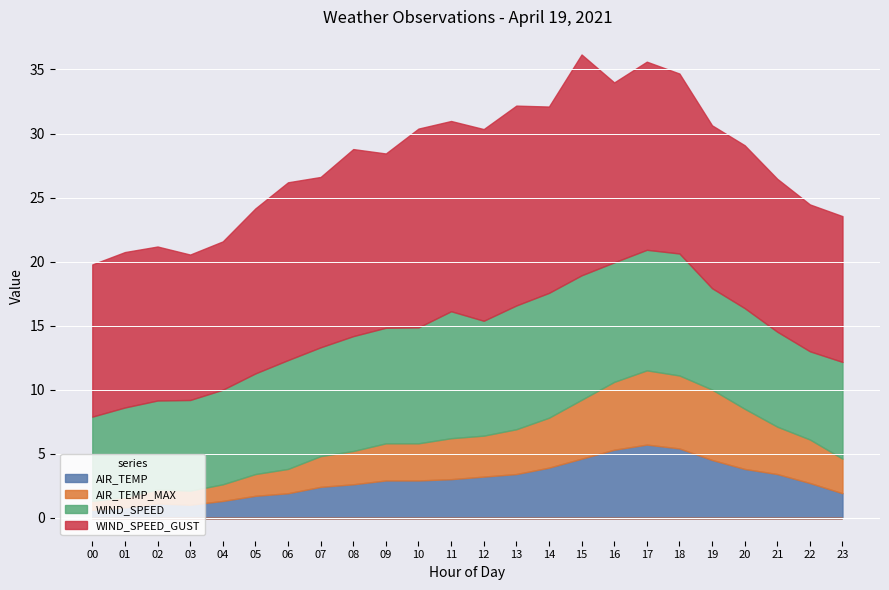

Which series changed the most between 16 and 20?

AIR_TEMP